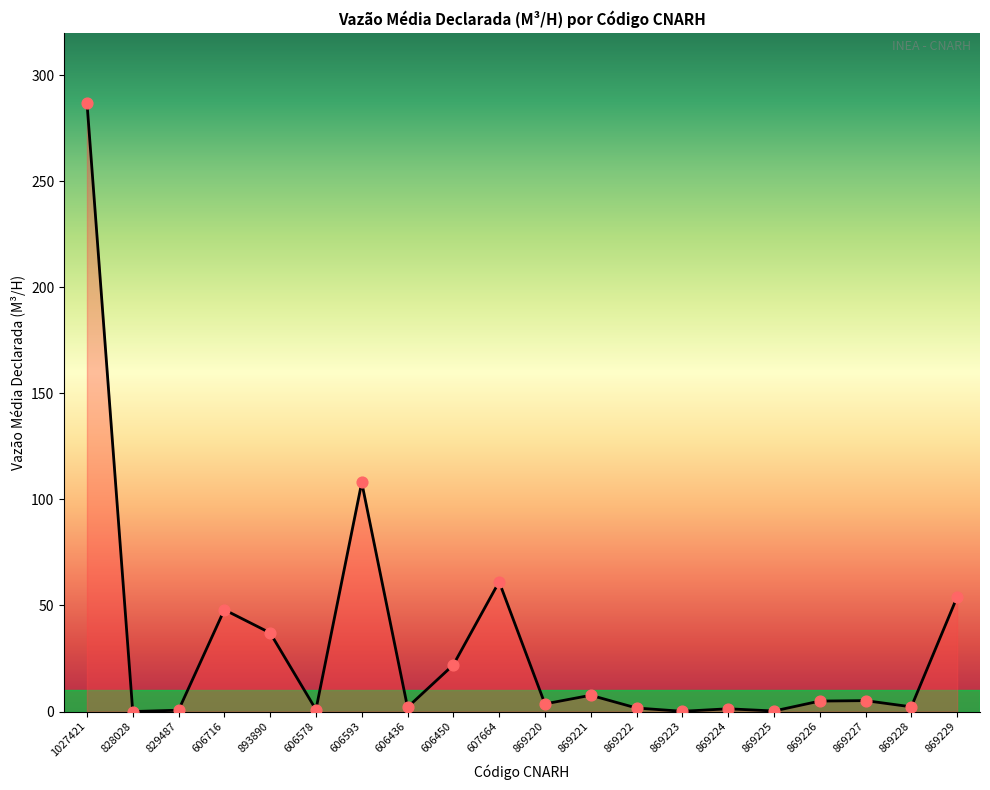

Approximately how many times larger is the value at 606436 compared to 869228?

0.9